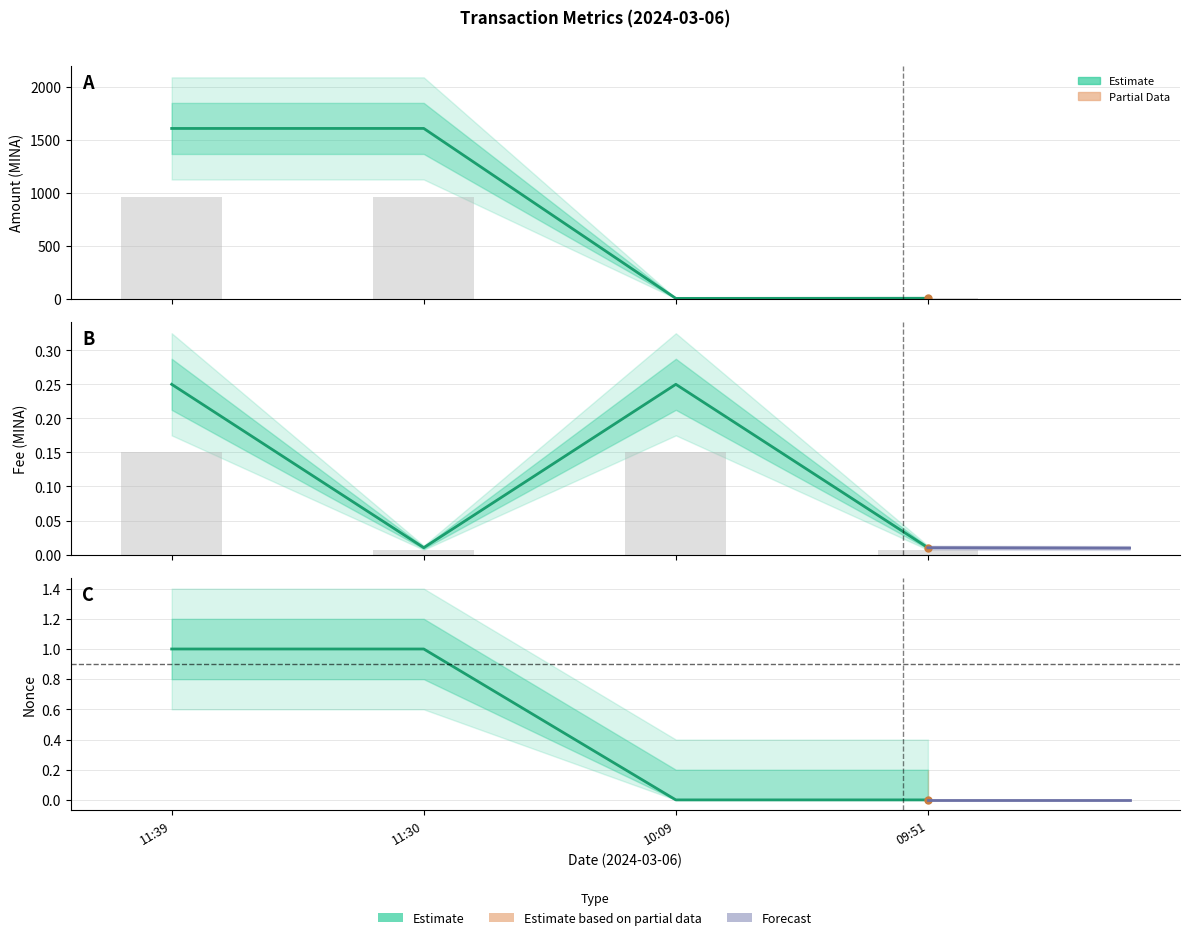

Rank the categories by Amount value from highest to lowest.

11:30, 11:39, 09:51, 10:09